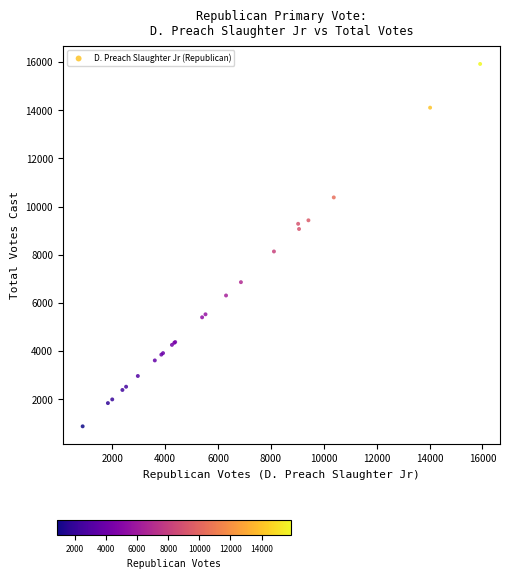

What Y value in the scatter plot is closest to 8402?

8140